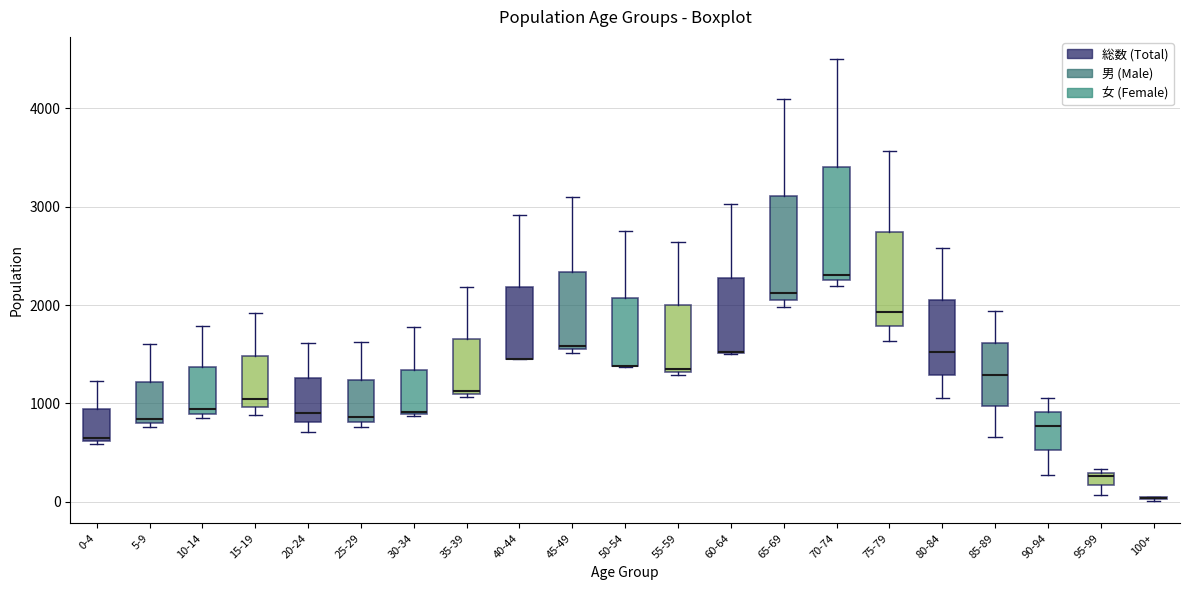

Where does the upper whisker of the box for 20-24 end on the y-axis? The values are not printed on the chart, so give them approximately, as read against the axis.

1600